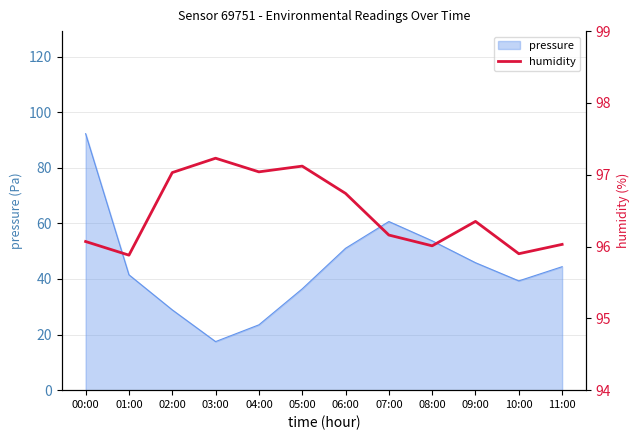

At which label does pressure reach its minimum?

03:00